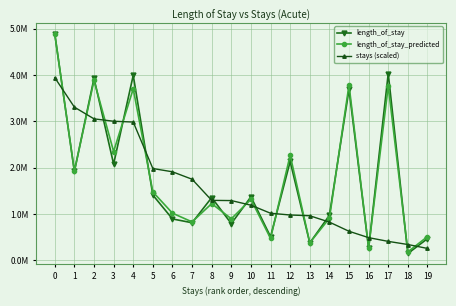

What is the total value across all series at 16?

1023607.0